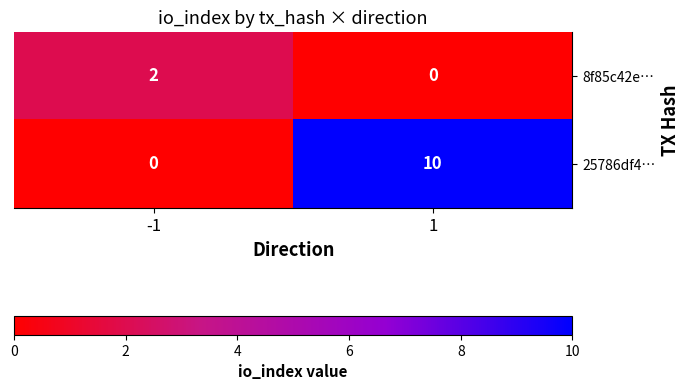

Reading right to left, transcribe all the data shown in this chart.

8f85c42e…: 0	2
25786df4…: 10	0